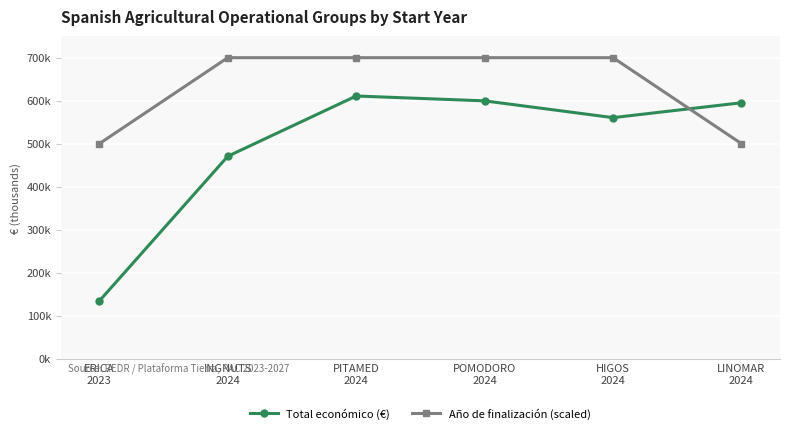

Reading left to right, transcribe all the data shown in this chart.

Total económico (€): ERICA
2023=134112	INGNUTS
2024=470675	PITAMED
2024=610889	POMODORO
2024=599540	HIGOS
2024=560529	LINOMAR
2024=595173
Año de finalización (scaled): ERICA
2023=500000	INGNUTS
2024=700000	PITAMED
2024=700000	POMODORO
2024=700000	HIGOS
2024=700000	LINOMAR
2024=500000